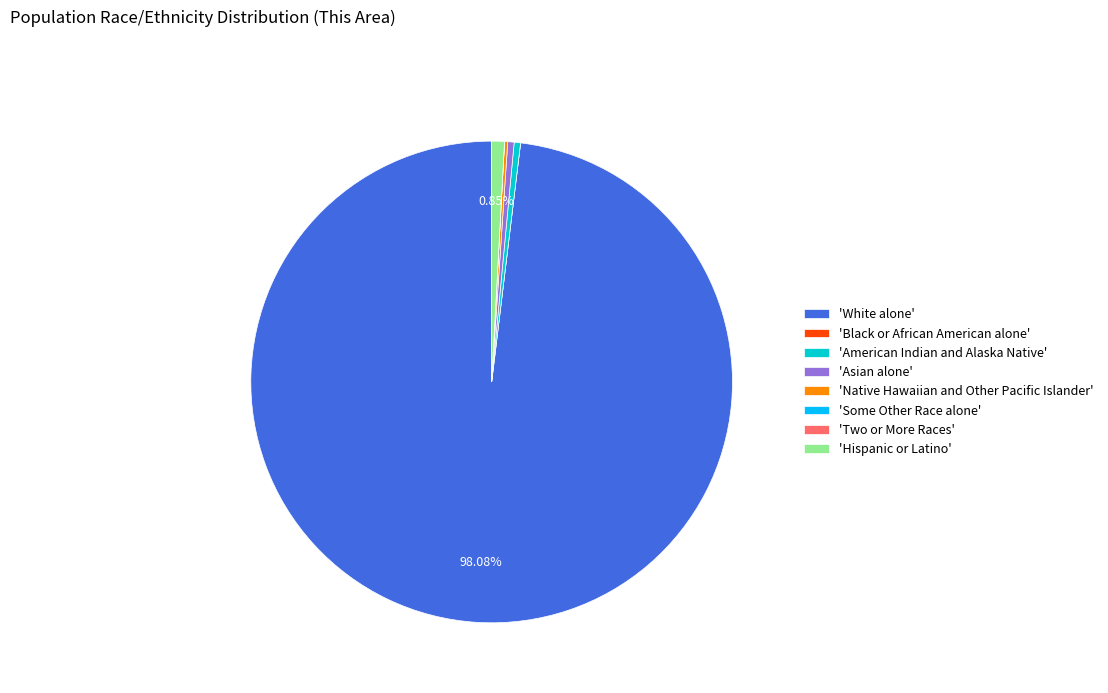

Which slice is the largest?

'White alone'